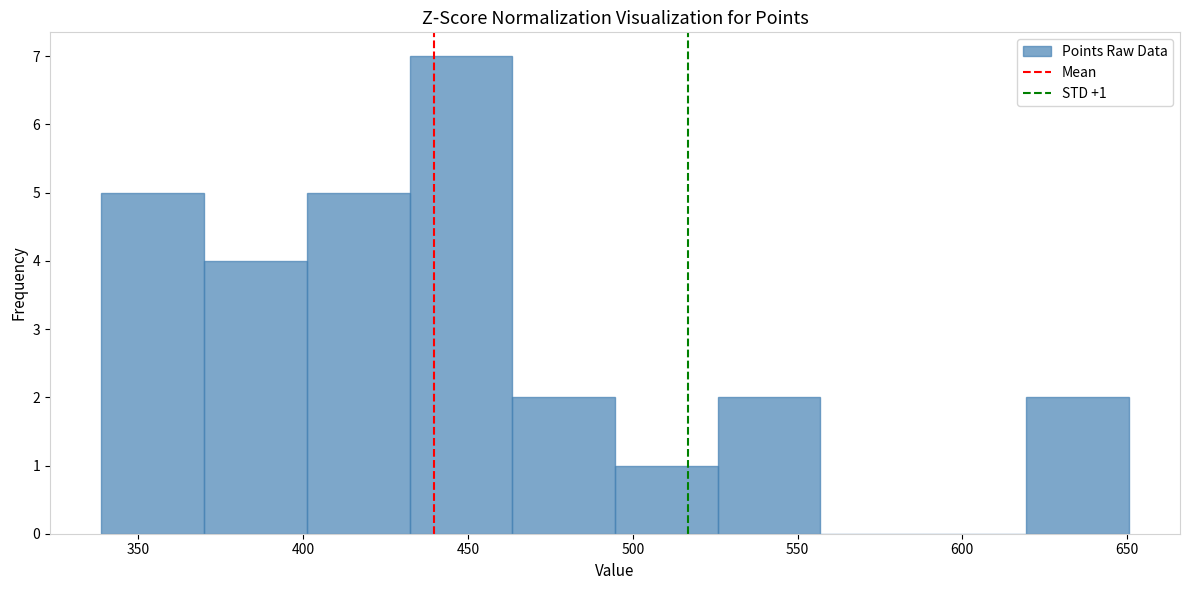

Over which range of the x-axis is the bar tallest?

430 to 465